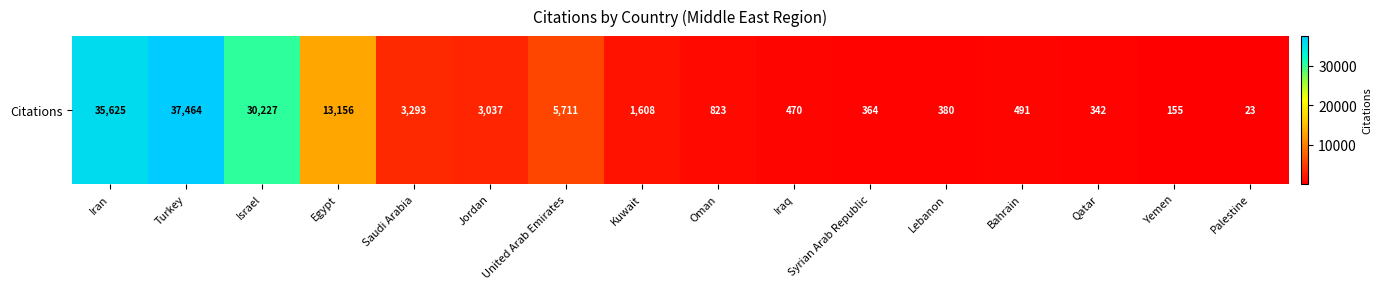

At which label is the value closest to 18743?

Egypt